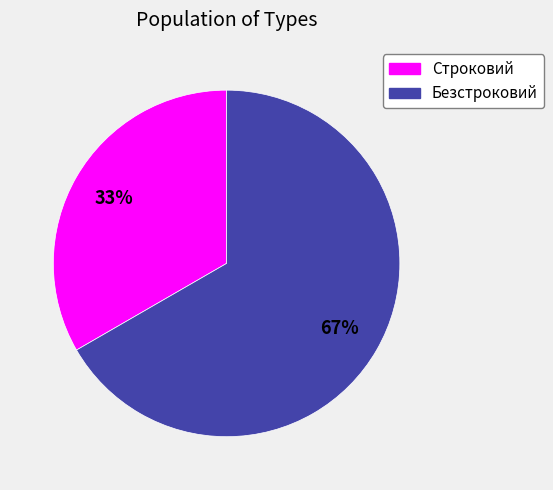

The Безстроковий slice represents 55% of the pie. True or false?

False